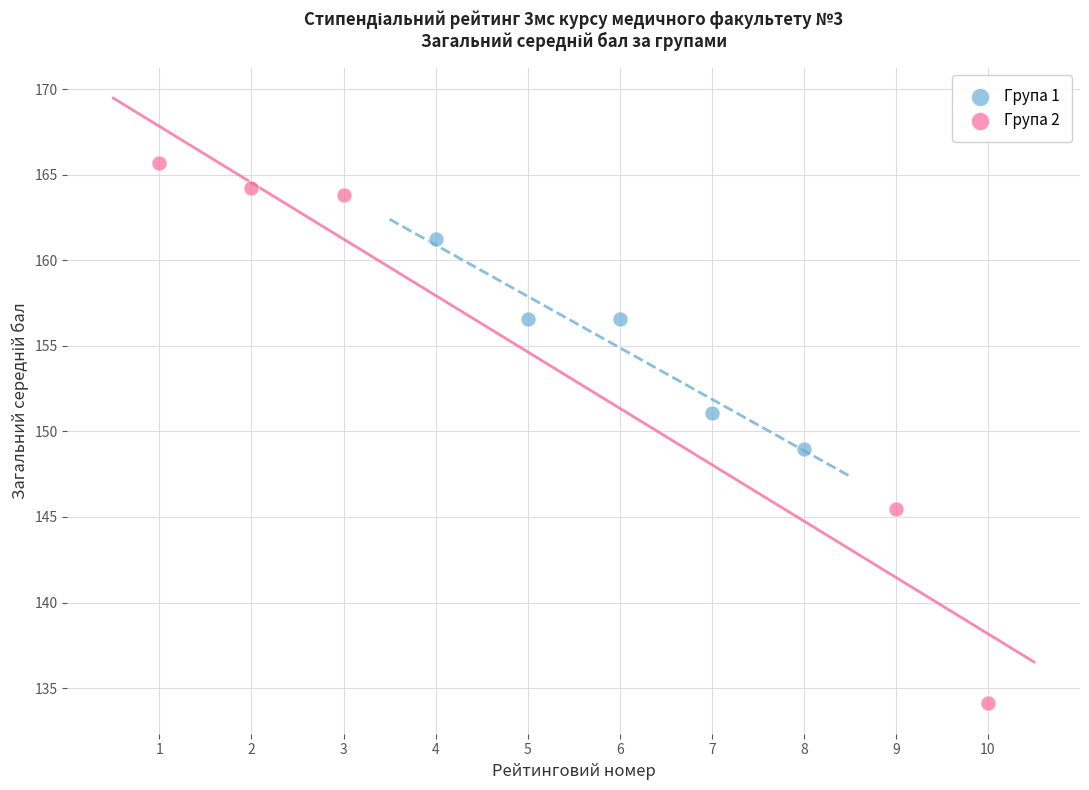

Which series contains the lowest Y value?

Група 2